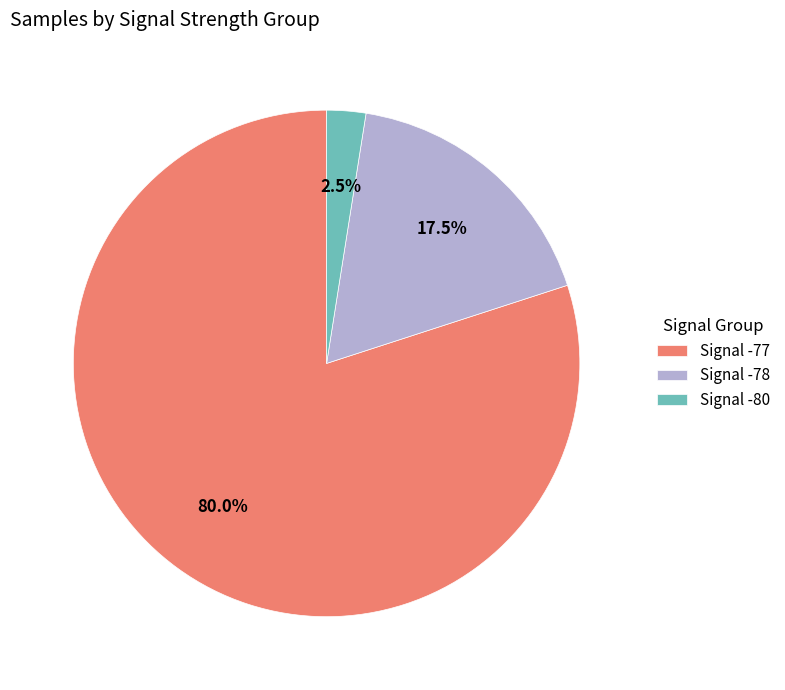

Approximately how many times larger is the value at Signal -77 compared to Signal -78?

4.6